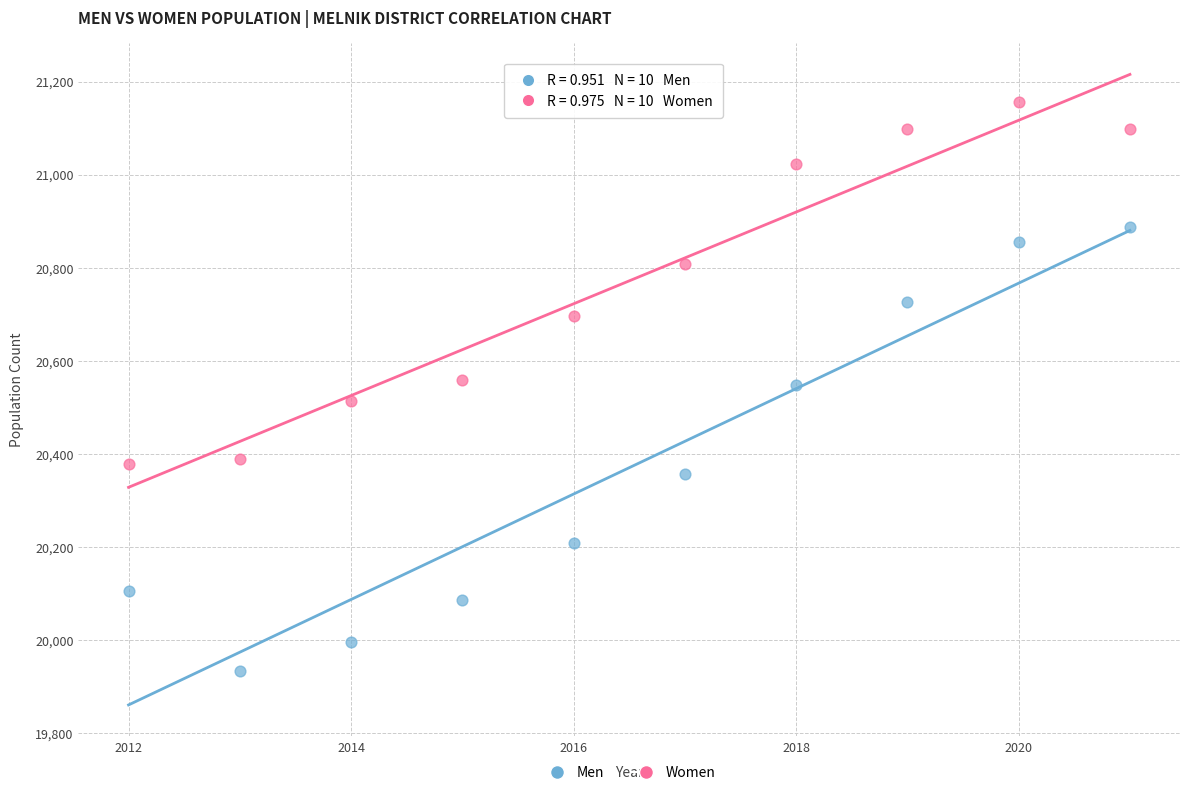

What is the X range (max minus min) for the scatter plot?

9